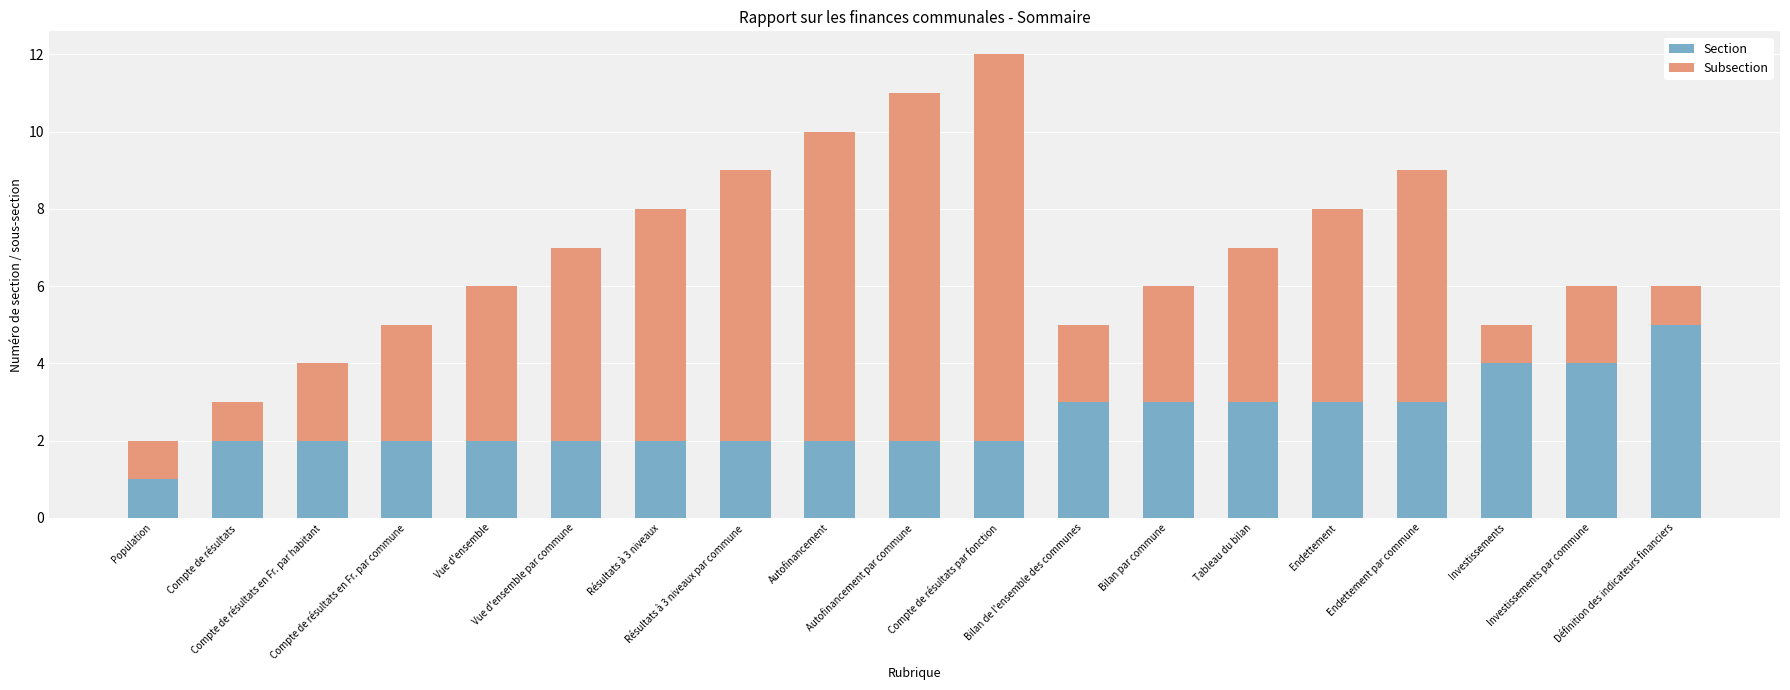

What is the sum of all Section values?

49